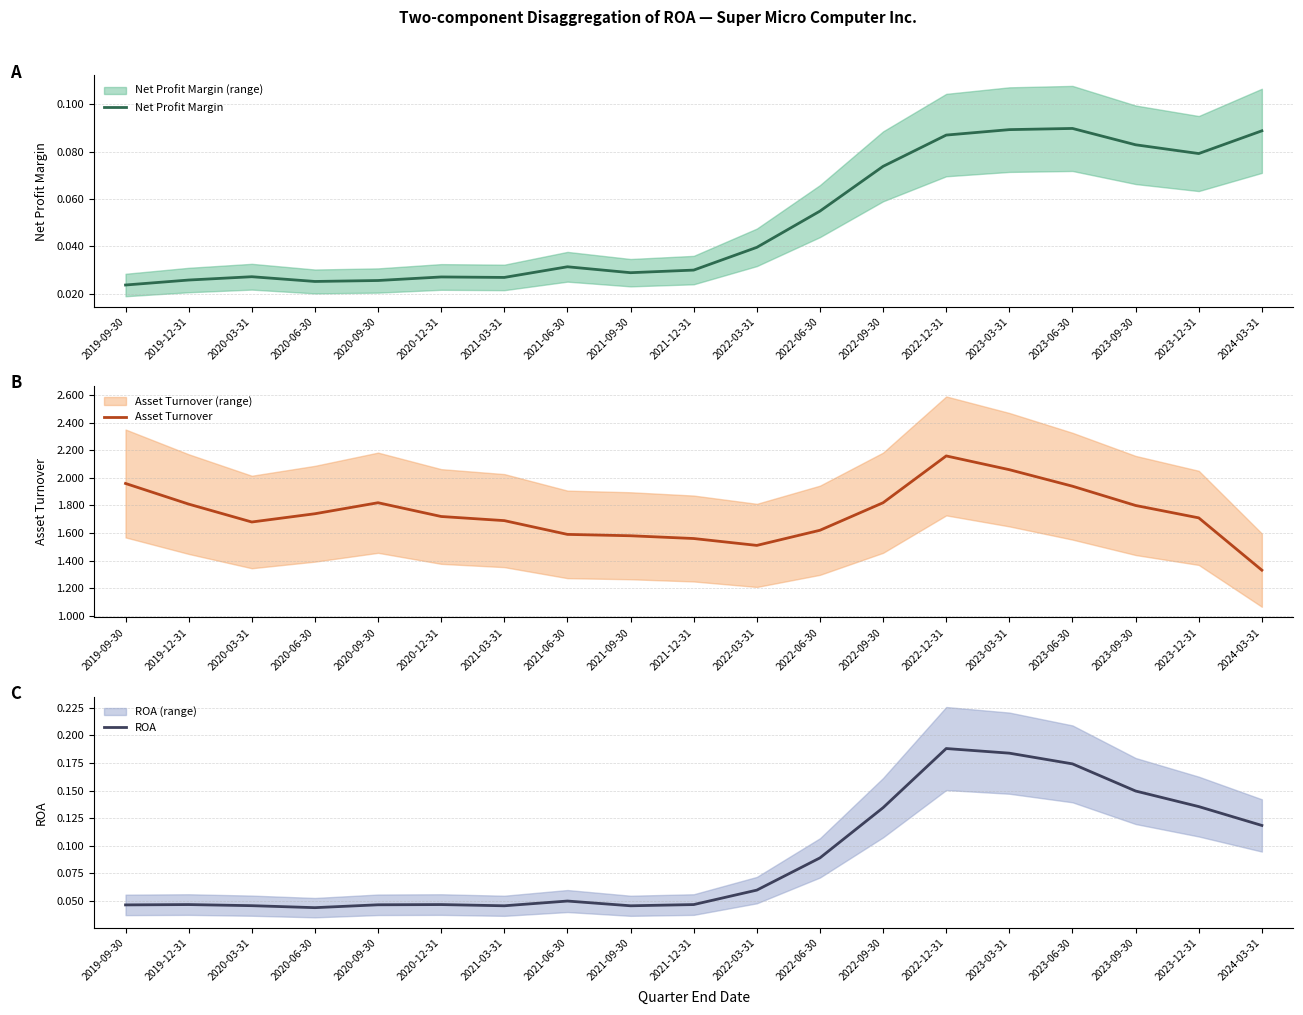

Which series has the largest total across all categories?

Asset Turnover